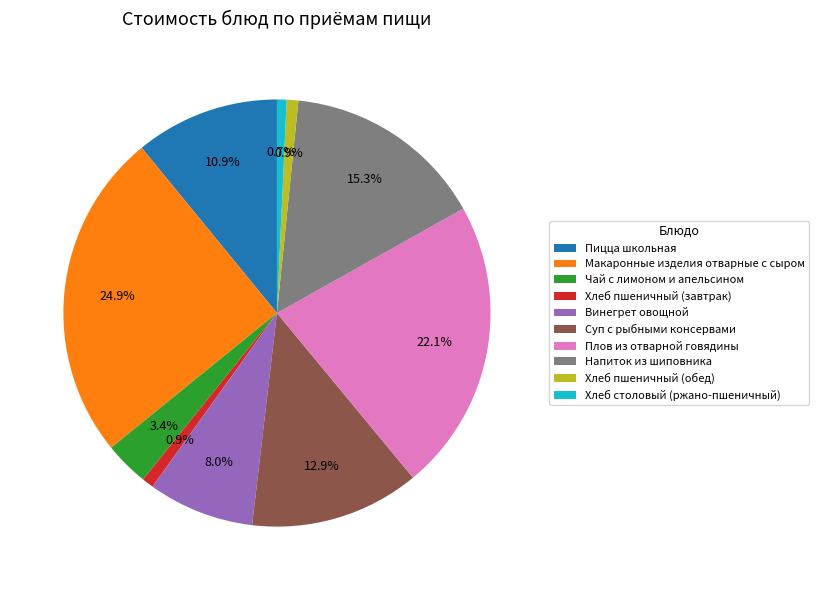

Is Чай с лимоном и апельсином the majority of the pie?

No